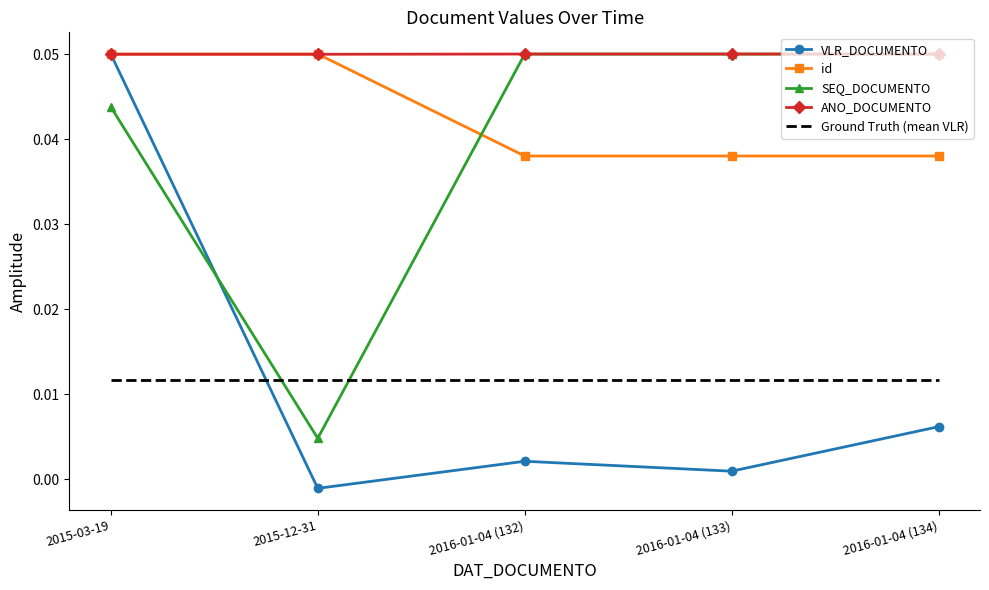

What position from the left is 2016-01-04 (133)?

4